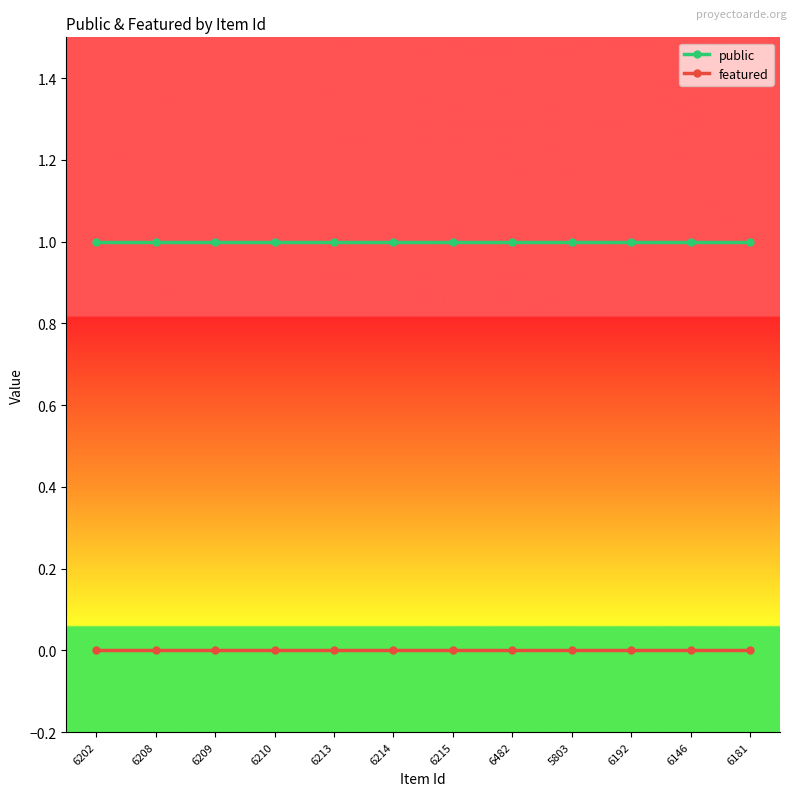

True or false: featured and public cross at least once.

False